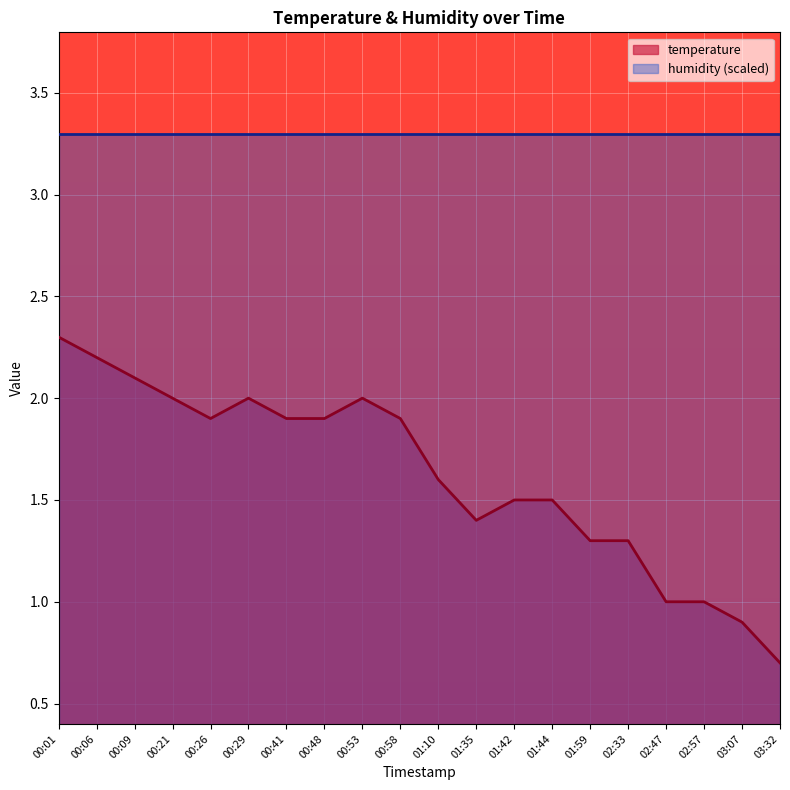

How many data points does each series have?

20